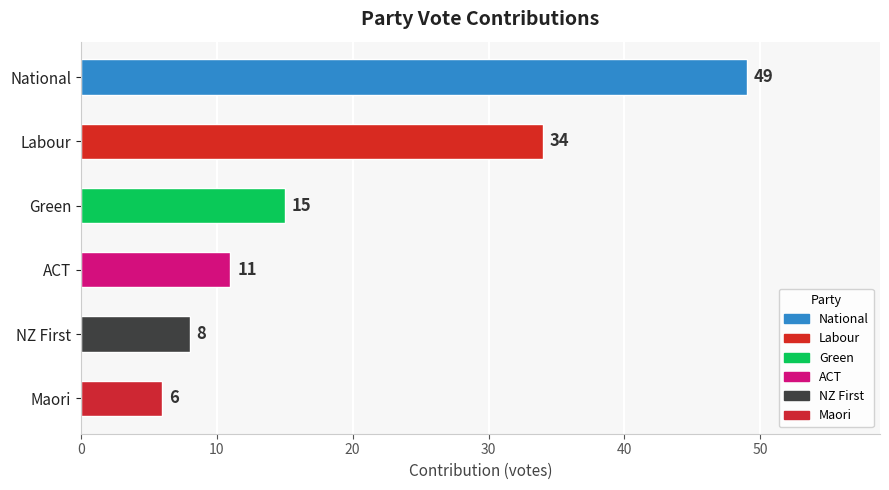

What is the difference between the second highest and minimum values?

28